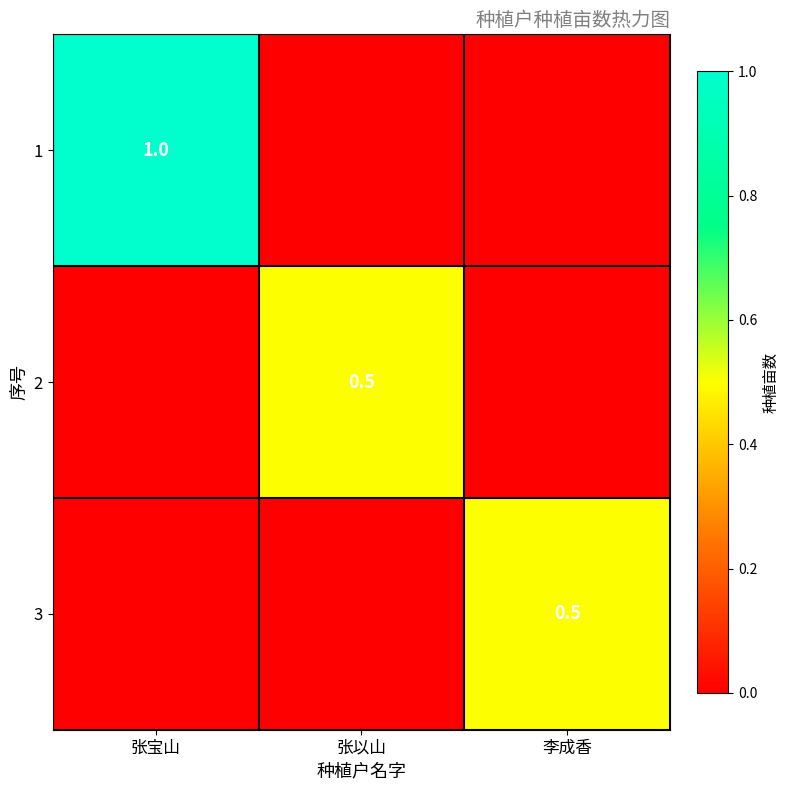

True or false: 3 has a value of 0.5 at 李成香.

True